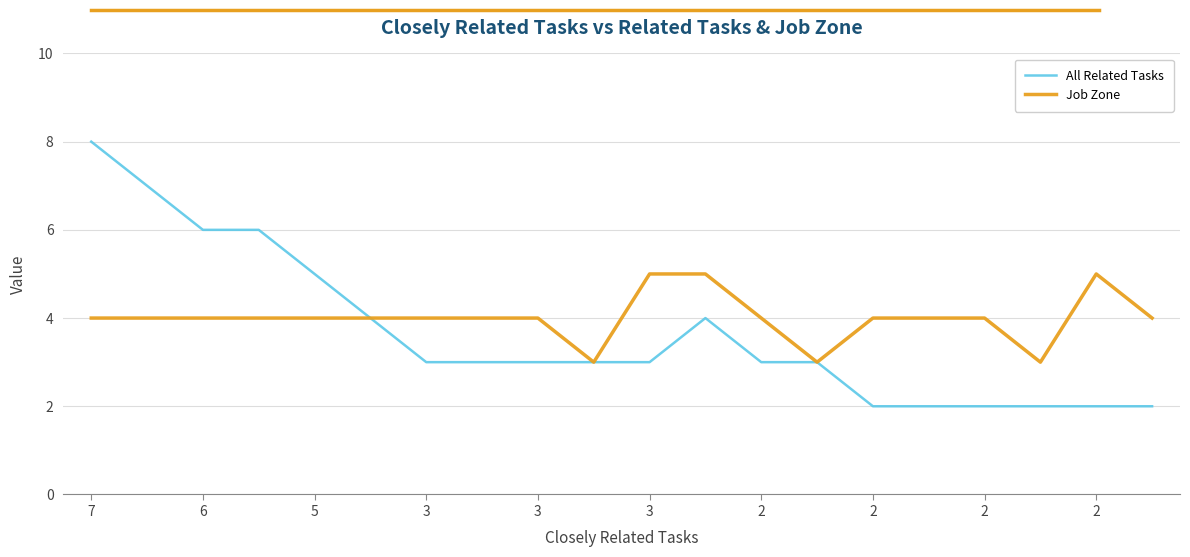

What is the highest value of the Job Zone series?

5